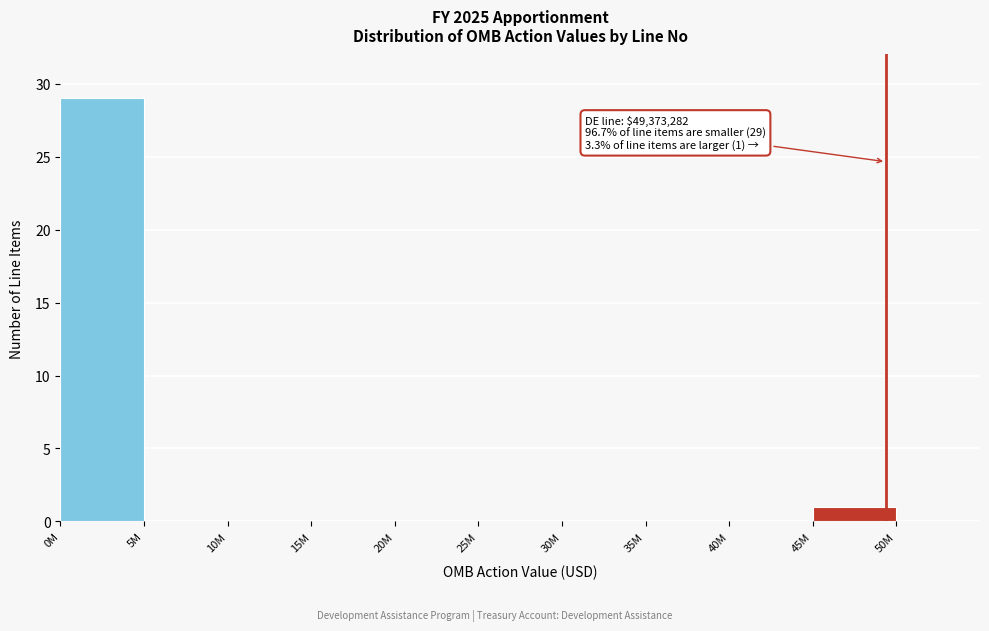

Reading right to left, extract all data points from this chart.

50M=0	45M=1	40M=0	35M=0	30M=0	25M=0	20M=0	15M=0	10M=0	5M=0	0M=29